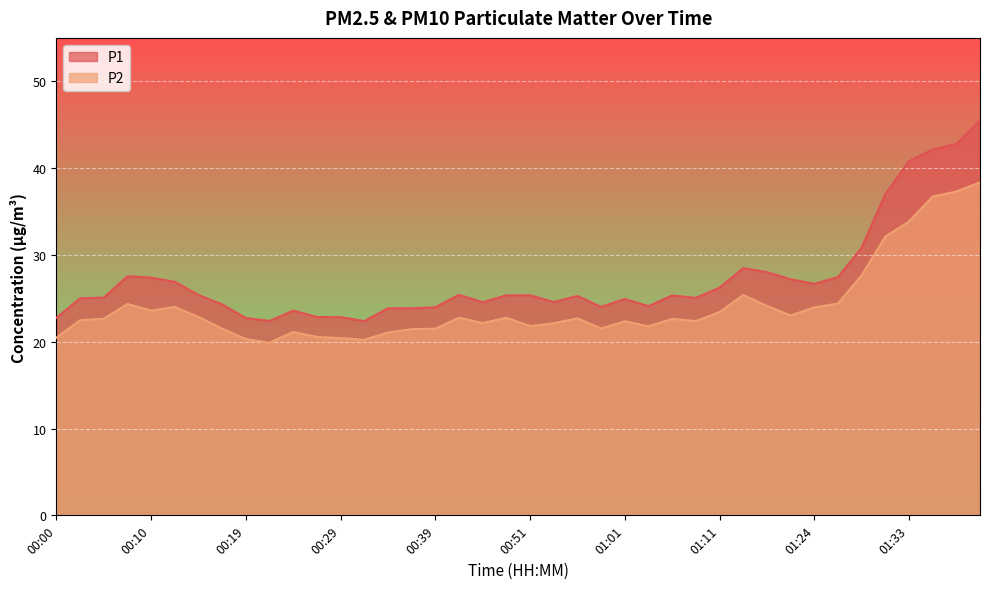

What is the sum of the P1 values at 00:17 and 00:07?

51.9